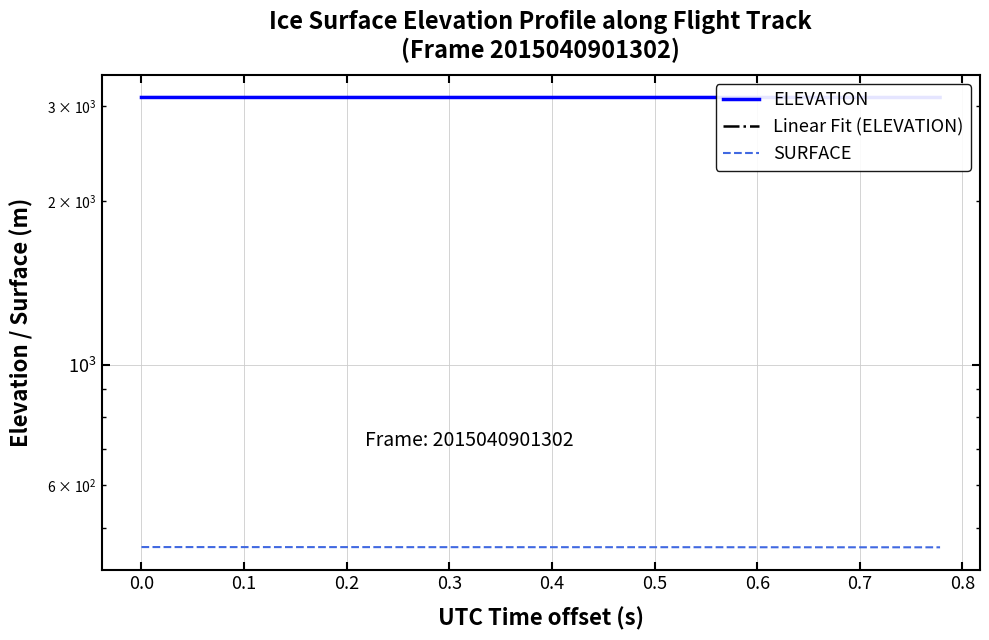

Reading left to right, what are all the values shown in this chart?

ELEVATION: 3109.2	3109.2	3109.2	3109.1	3109.1	3109.1	3109.1	3109.1	3109.1	3109.1	3109.1	3109.0	3109.0	3109.0	3109.0	3109.0	3109.0	3109.0	3109.0	3108.9
Linear Fit (ELEVATION): 3109.2	3109.2	3109.2	3109.1	3109.1	3109.1	3109.1	3109.1	3109.1	3109.1	3109.1	3109.0	3109.0	3109.0	3109.0	3109.0	3109.0	3109.0	3109.0	3108.9
SURFACE: 460.7	460.7	460.7	460.7	460.6	460.6	460.6	460.6	460.5	460.5	460.5	460.5	460.5	460.5	460.4	460.4	460.3	460.3	460.3	460.3